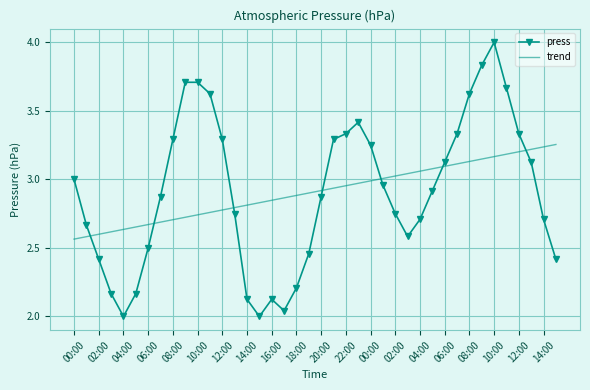

Which series has the widest spread of values?

press